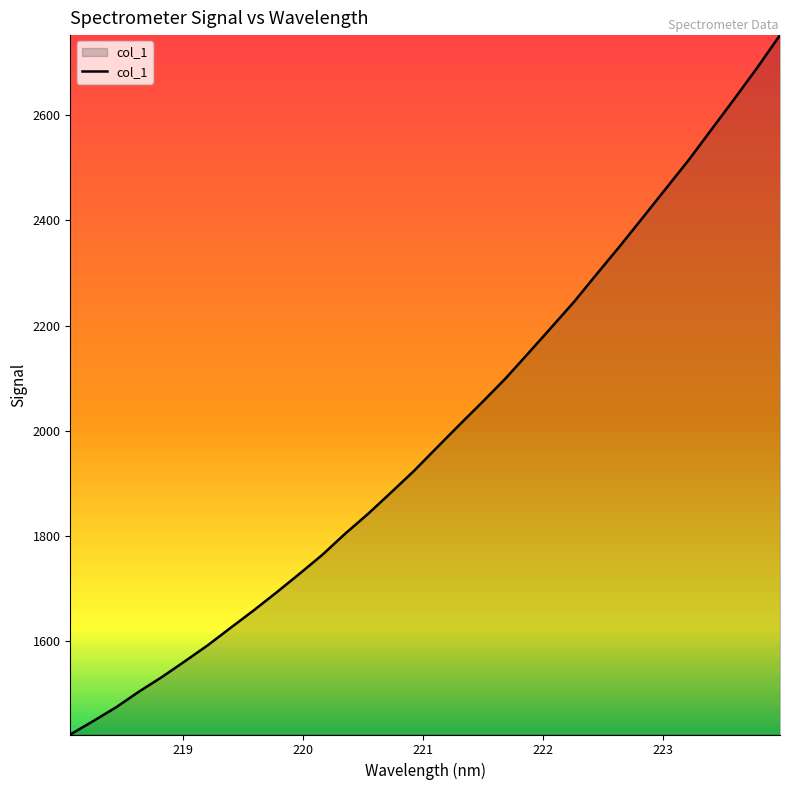

Count the number of categories in the chart.

32